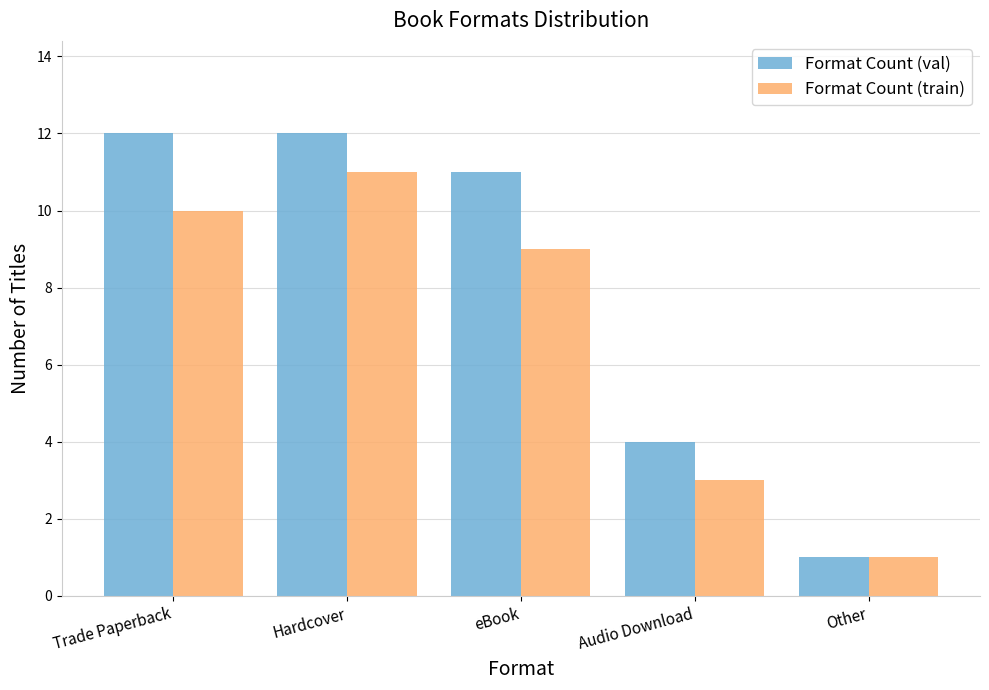

Reading left to right, transcribe all the data shown in this chart.

Format Count (val): 12	12	11	4	1
Format Count (train): 10	11	9	3	1